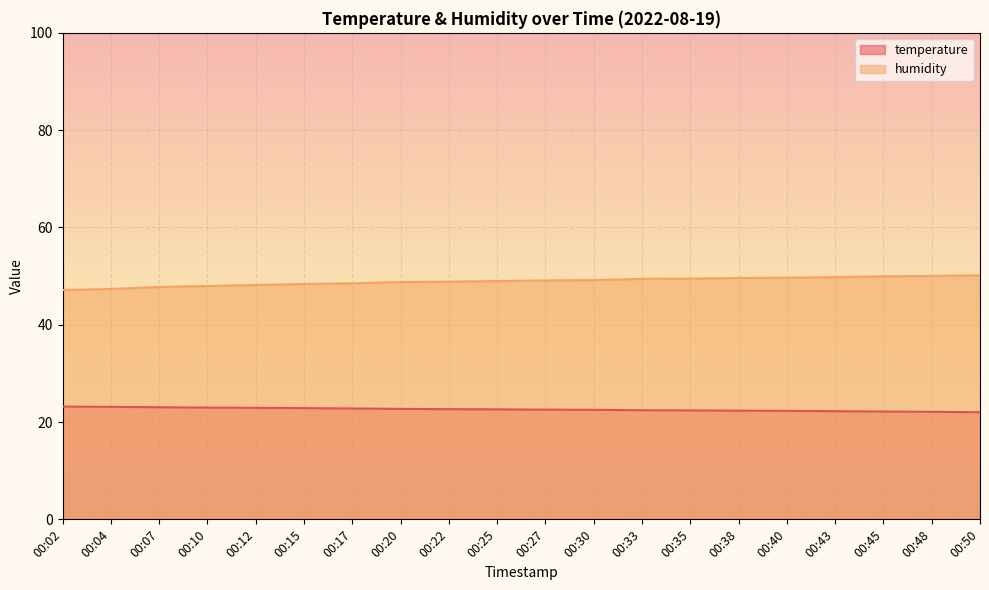

Between 00:10 and 00:43, which series saw the biggest shift?

humidity